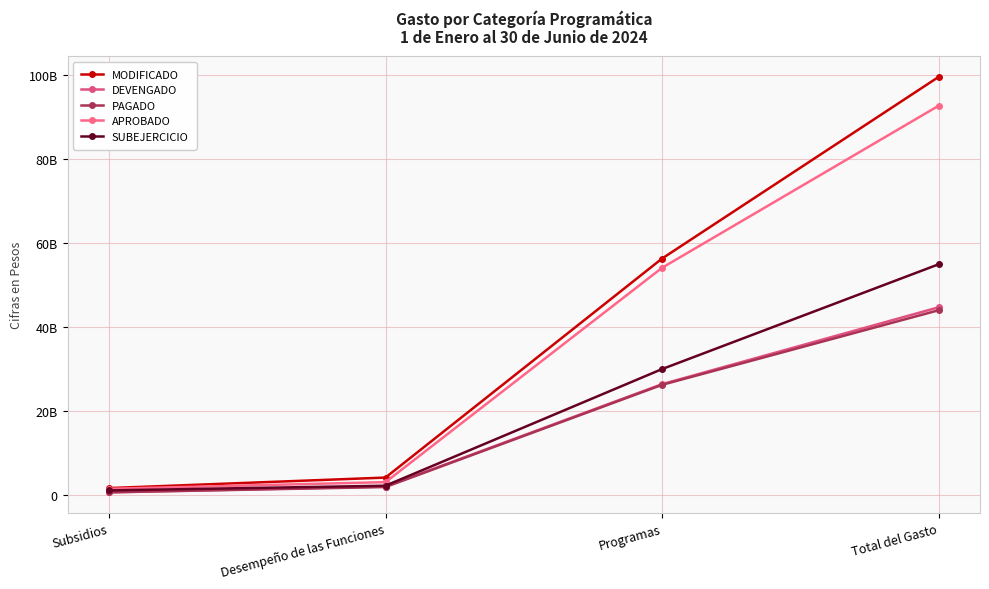

Is this an area chart (filled region under the line)?

No